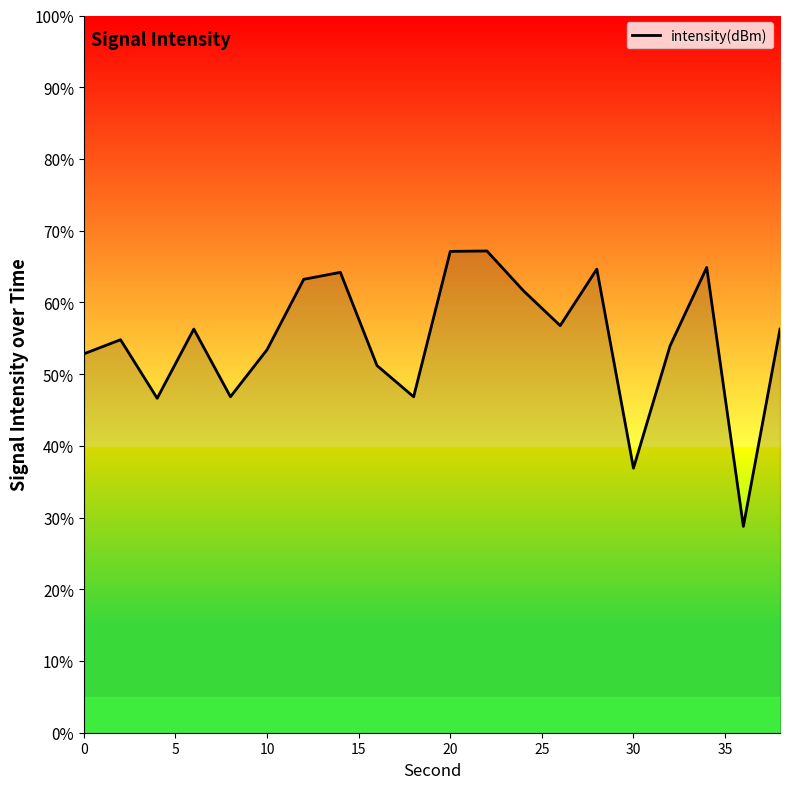

What is the average value?

54.7